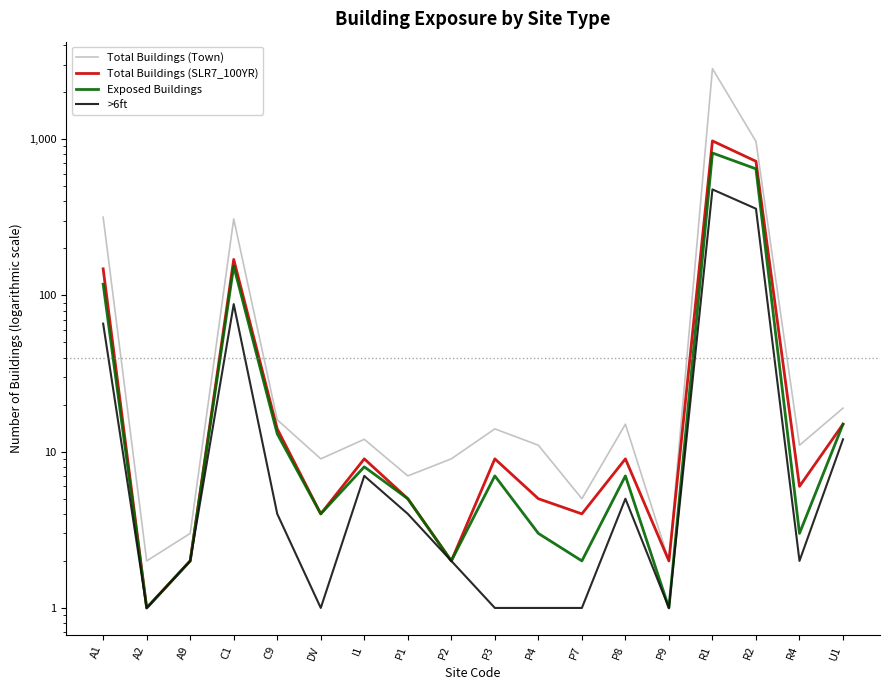

Which label corresponds to the smallest value in the chart?

A2